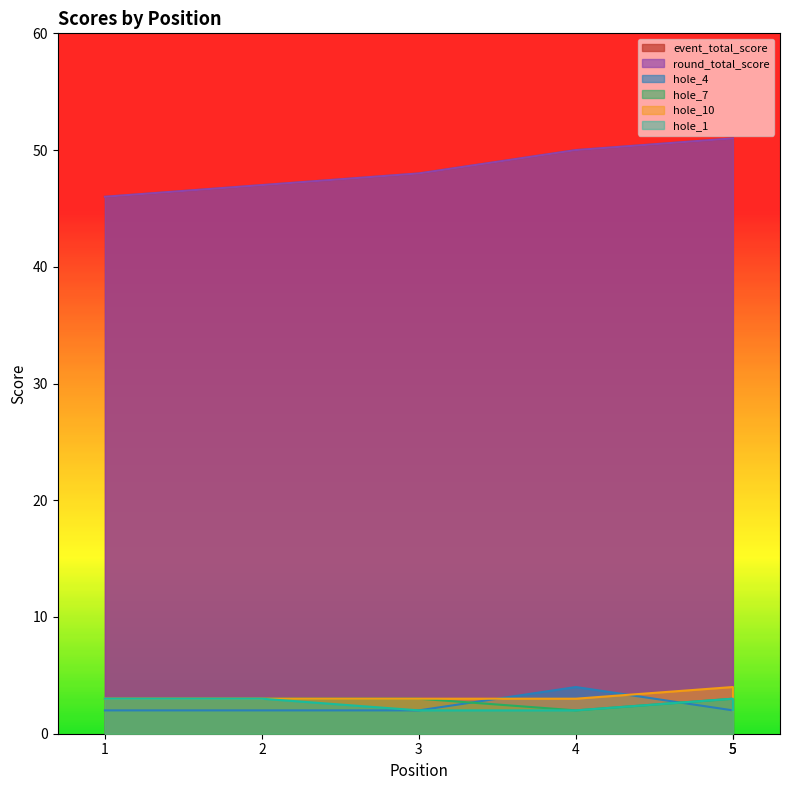

The hole_7 series shows 4 at 5. True or false?

True